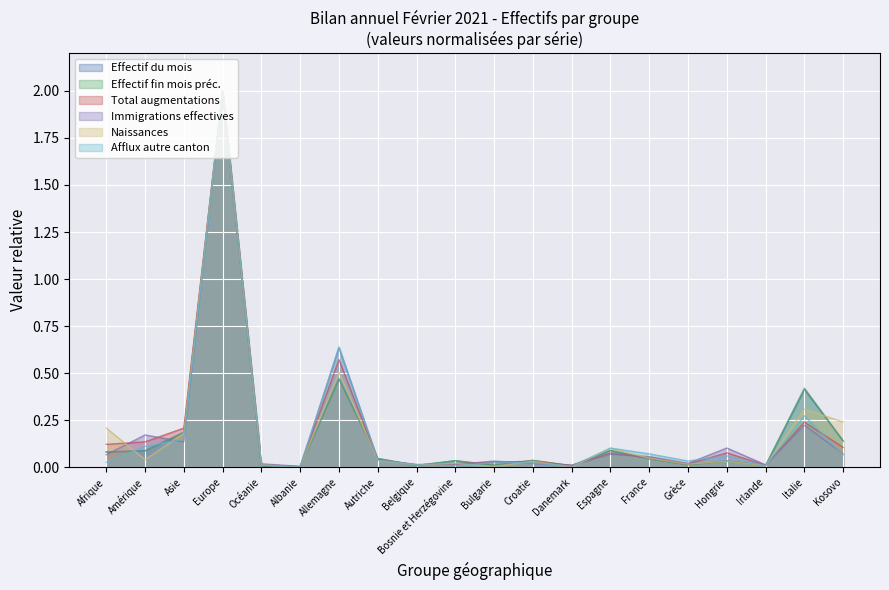

How many intersections are there between Naissances and Afflux autre canton?

7